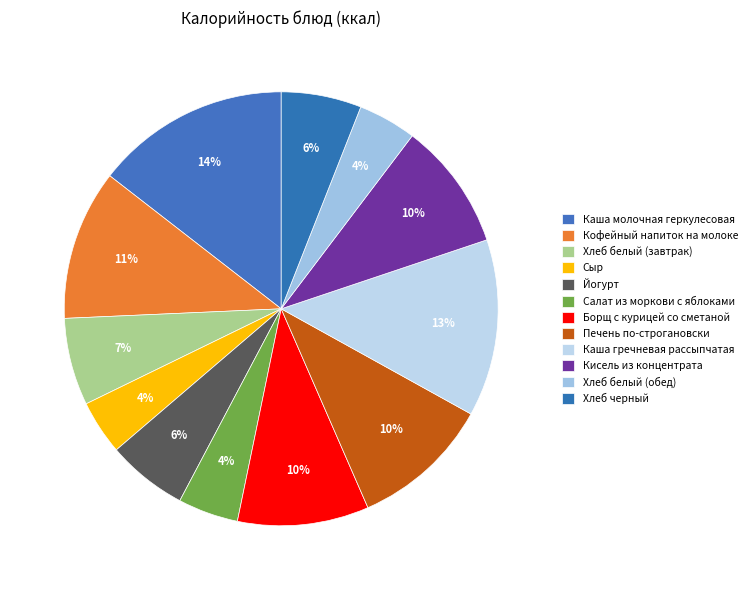

To the nearest percent, what is the difference between the largest and smallest slice percentages?

10%